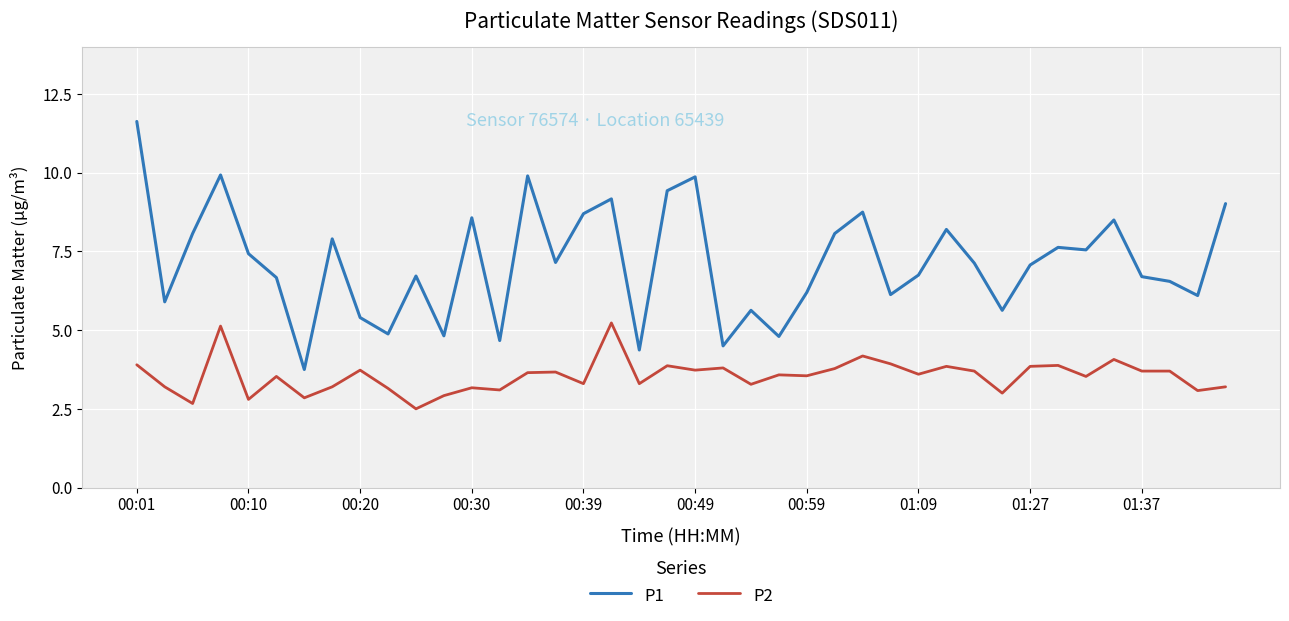

What is the difference between the maximum and minimum values in the P1 series?

7.9